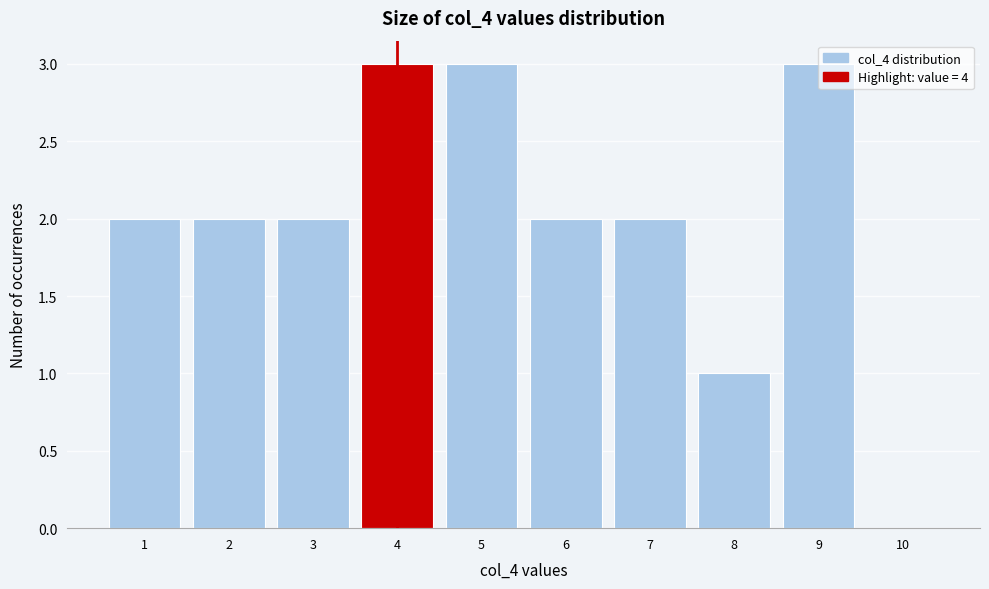

What is the height of the bar covering 2.5 to 3.5 on the x-axis? The values are not printed on the chart, so give them approximately, as read against the axis.

2